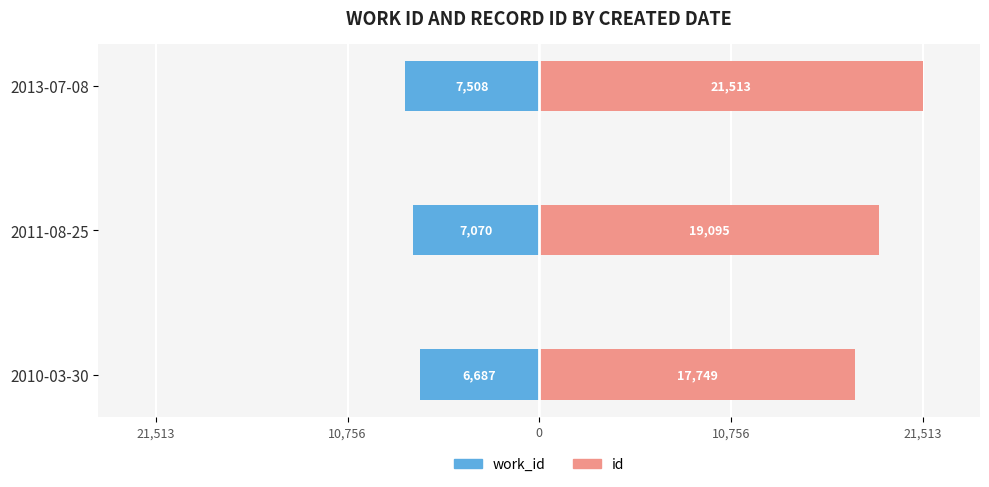

Count the number of data series in this chart.

2